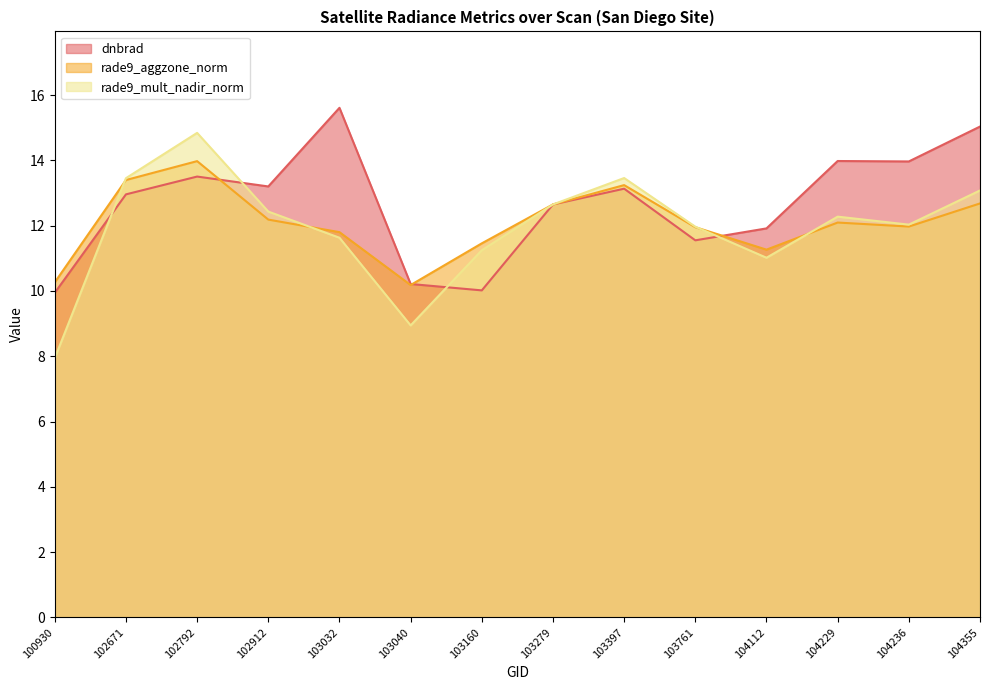

Which category has the lowest value across all series?

100930